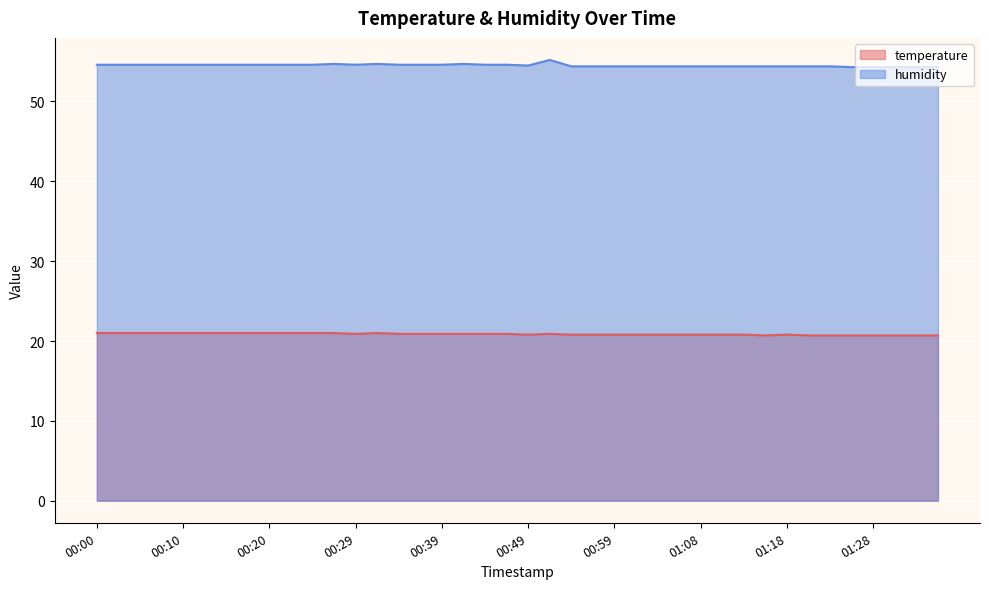

The temperature series shows 20.7 at 01:28. True or false?

True